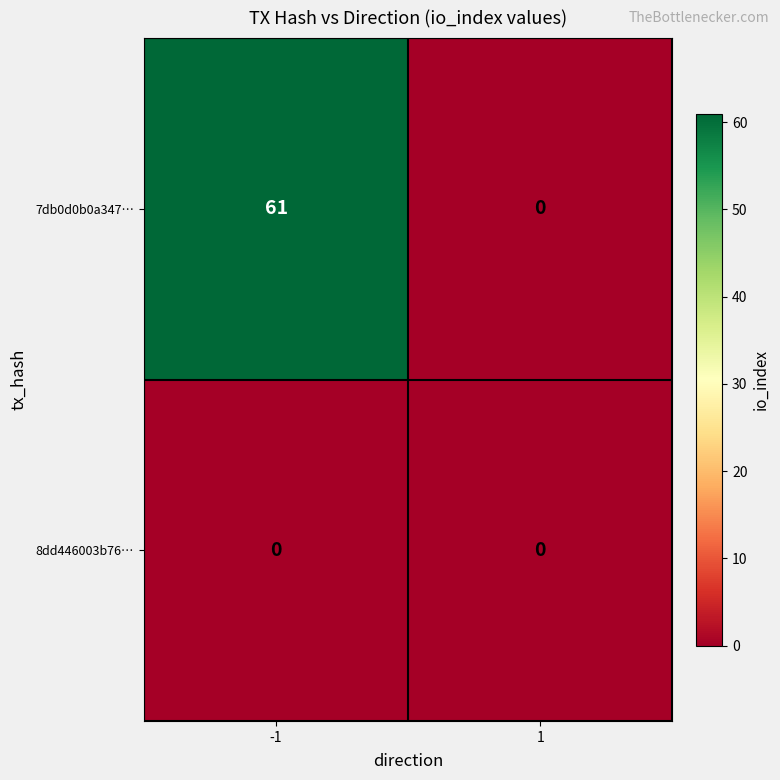

Which series has the largest total across all categories?

7db0d0b0a347…